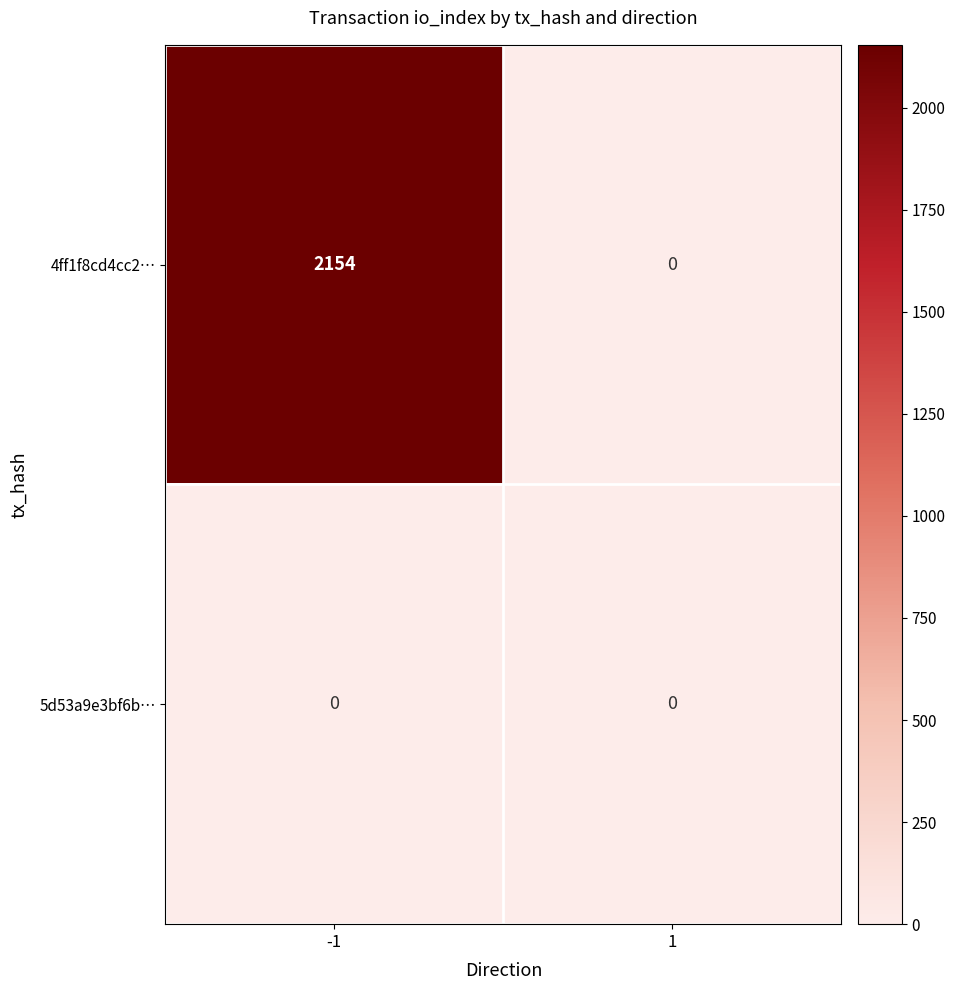

Is it true that 4ff1f8cd4cc2… equals 3816 at -1?

False